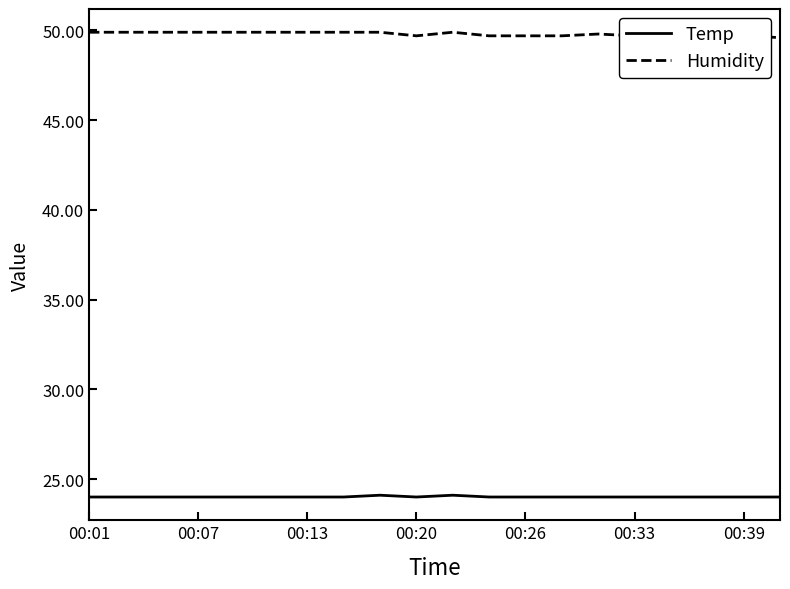

What is the smallest value displayed?

24.0